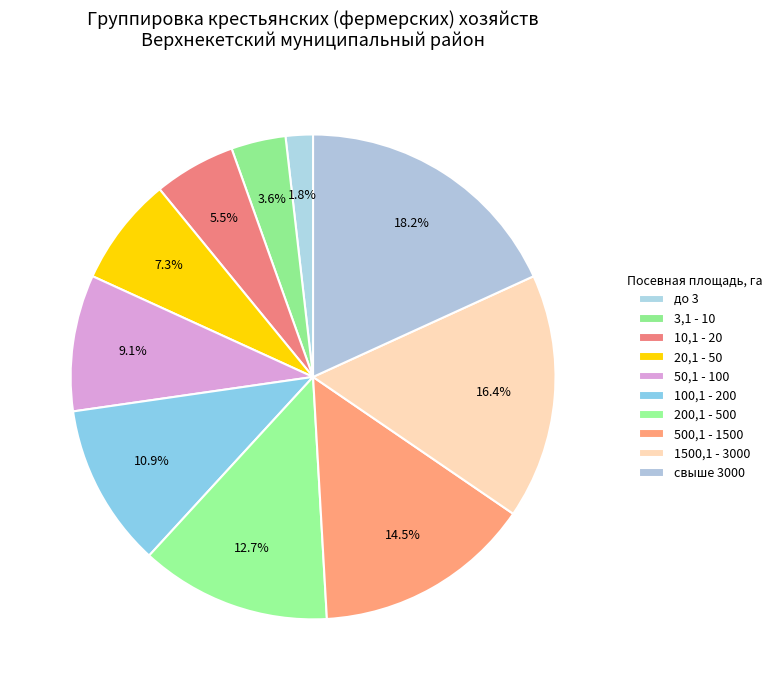

Is it true that свыше 3000 is 18% of the pie?

True